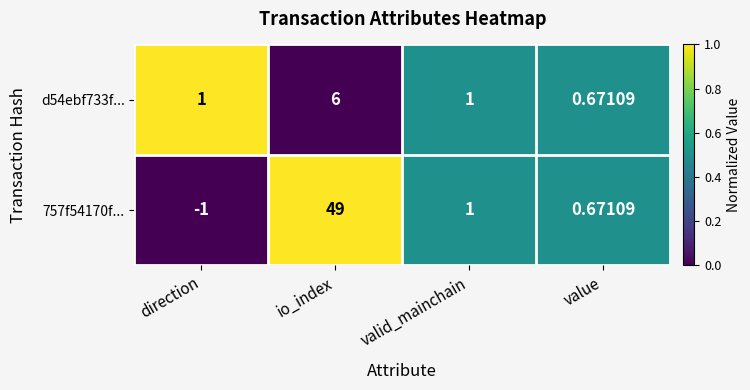

At which label does 757f54170f... first exceed 1?

io_index